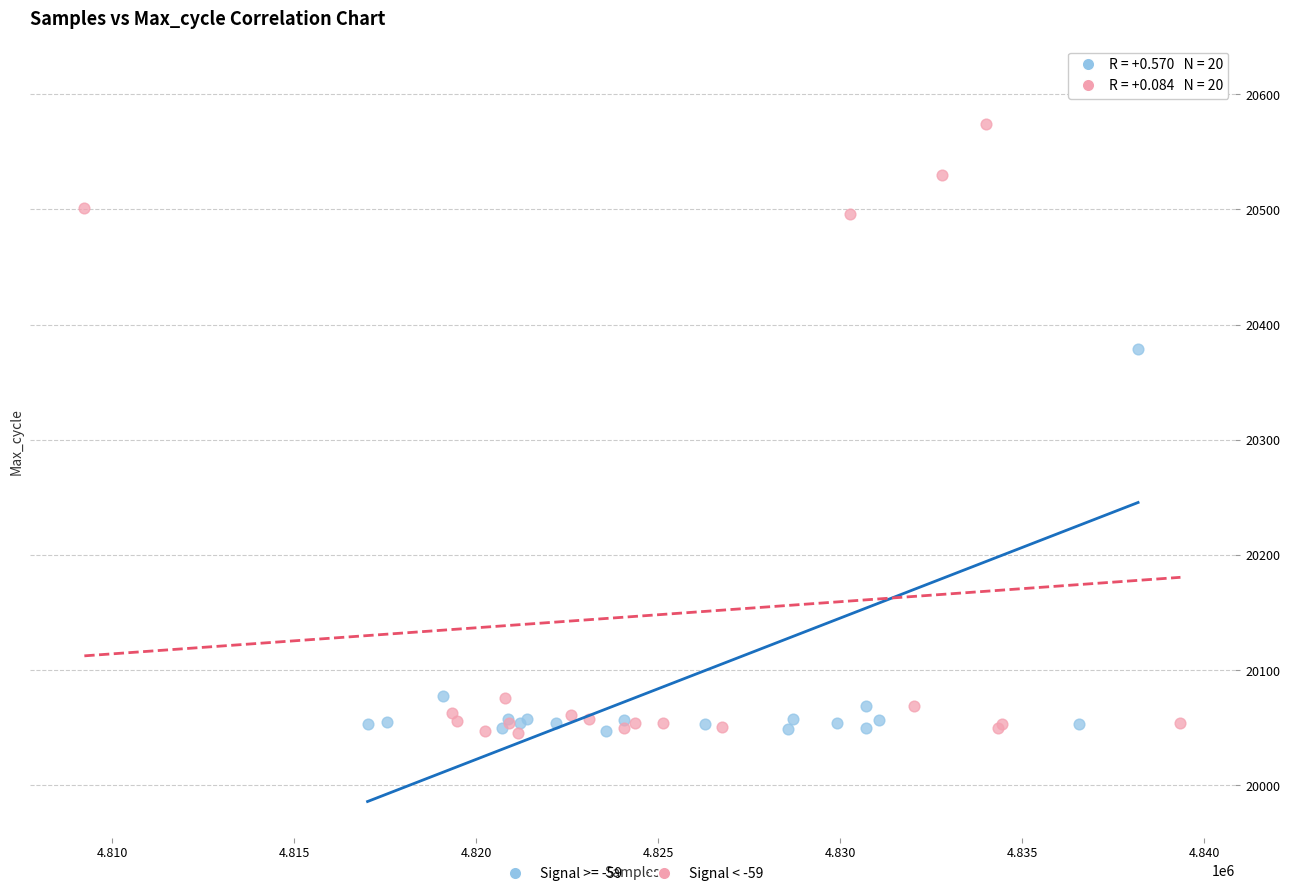

Which series reaches the maximum Y coordinate?

Signal >= -59